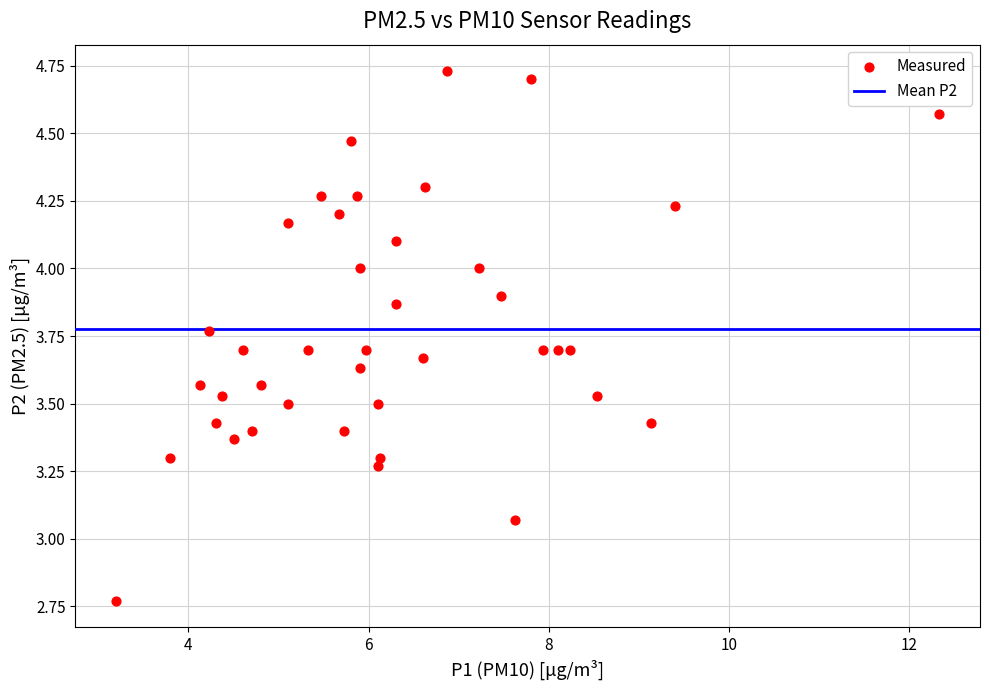

What is the range of Y values (max minus min)?

2.0